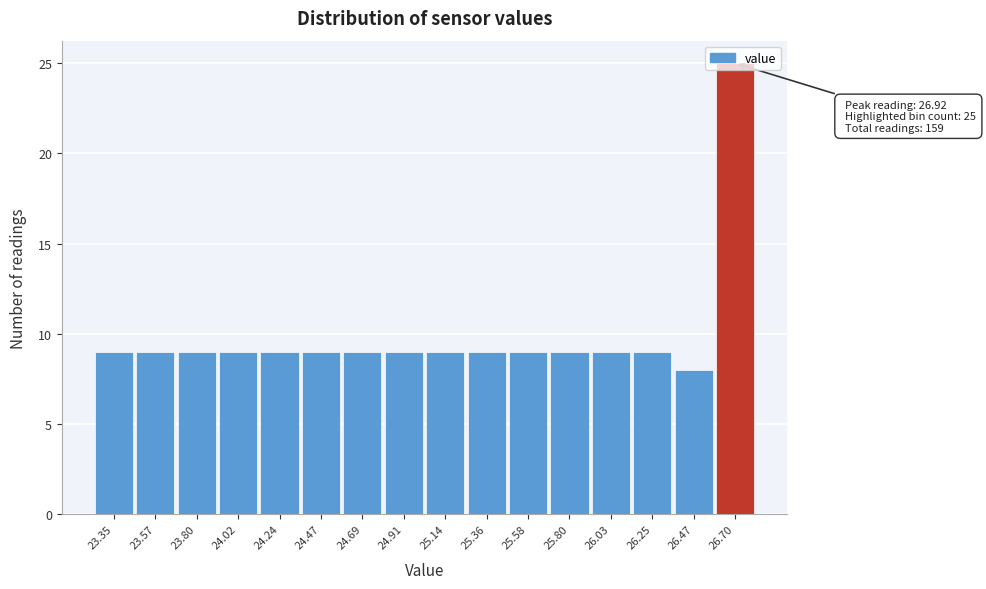

What is the sum of the values at 23.35 and 23.57?

18